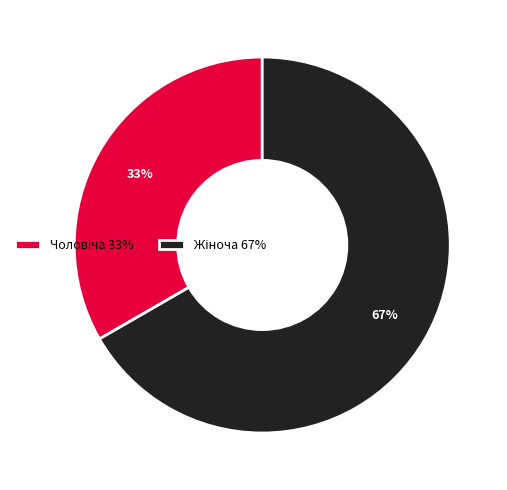

Does any single category account for the majority?

Yes